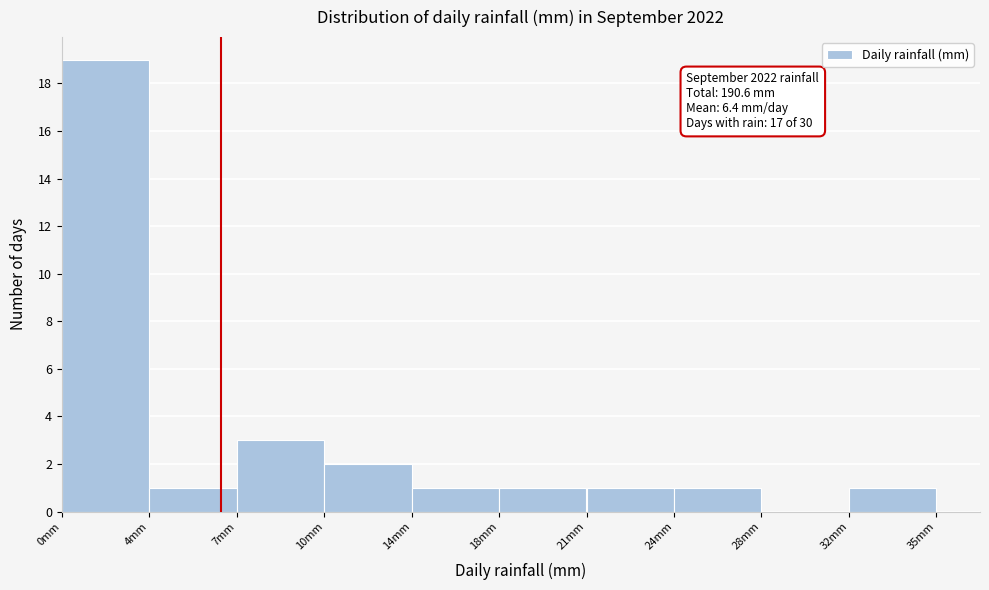

Reading right to left, transcribe all the data shown in this chart.

32mm=1	28mm=0	24mm=1	21mm=1	18mm=1	14mm=1	10mm=2	7mm=3	4mm=1	0mm=19